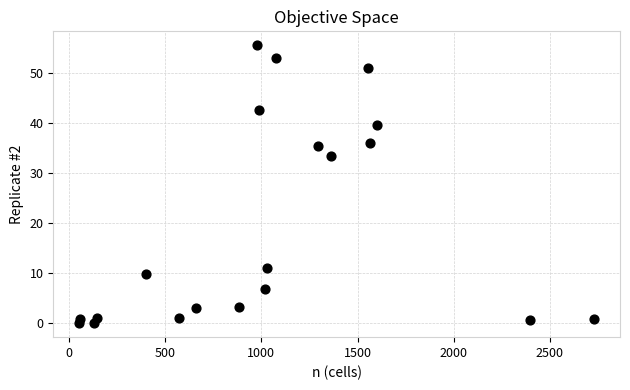

What Y value in the scatter plot is closest to 27?

33.4